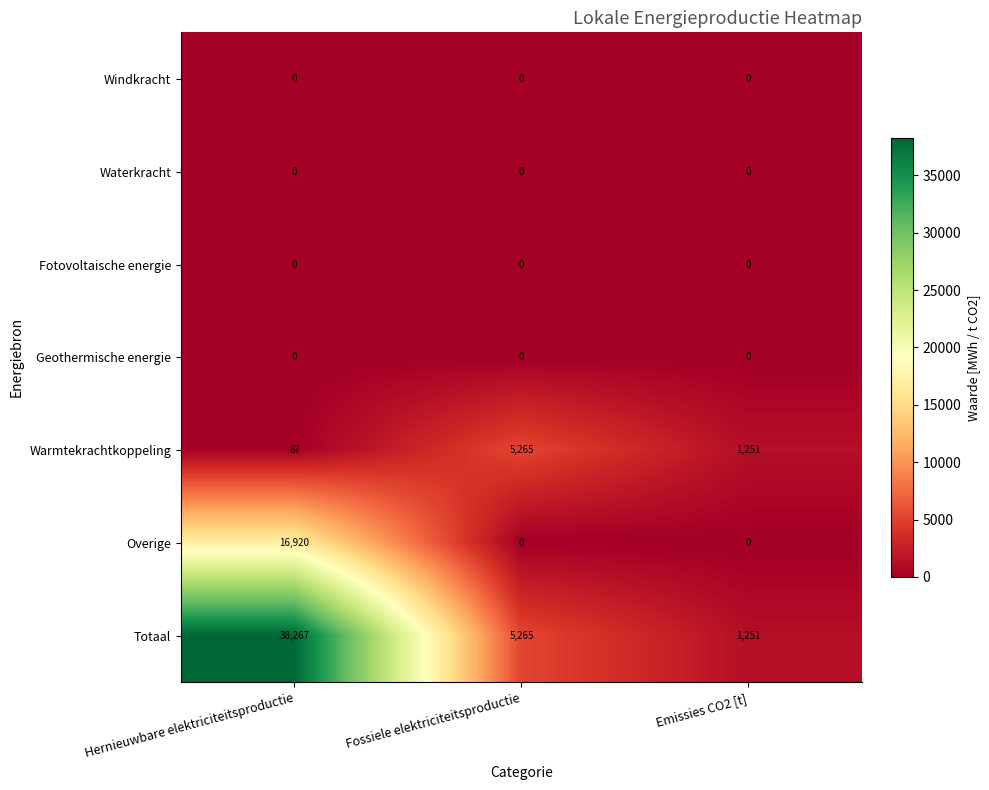

At how many categories does at least one series exceed 2828?

2